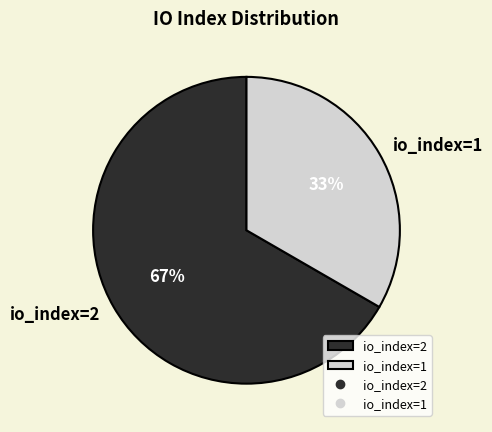

Approximately how many times larger is the value at io_index=2 compared to io_index=1?

2.0